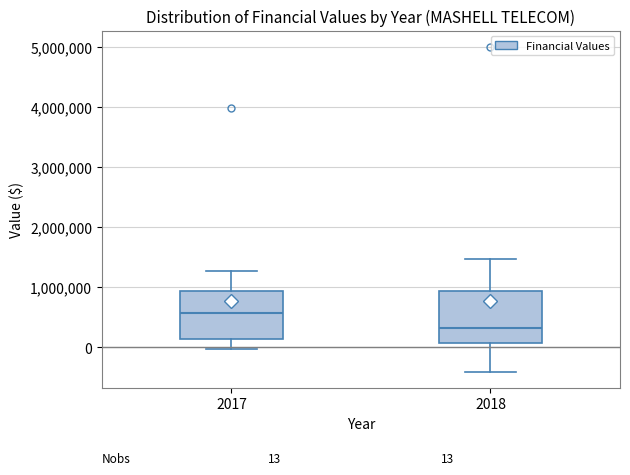

Which box has the highest median line?

2017